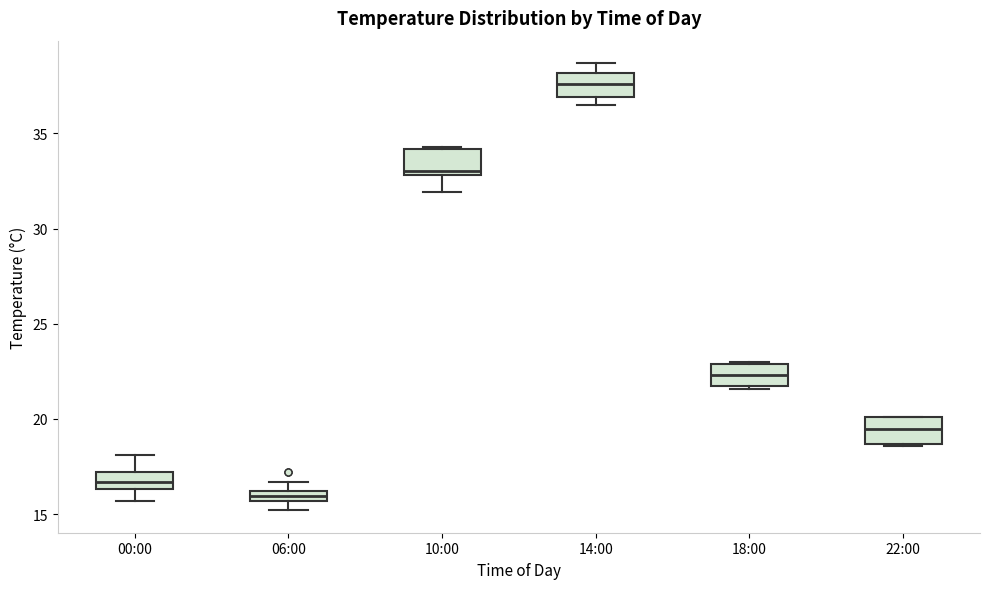

Where is the upper edge of the box for 06:00 on the y-axis? The values are not printed on the chart, so give them approximately, as read against the axis.

16.0